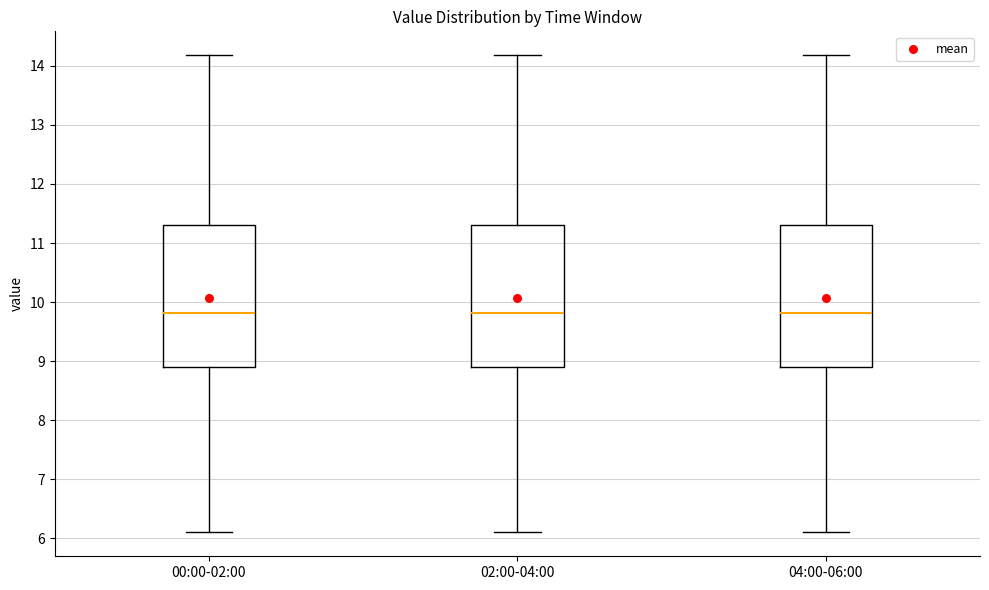

Where does the upper whisker of the box for 04:00-06:00 end on the y-axis? The values are not printed on the chart, so give them approximately, as read against the axis.

14.2